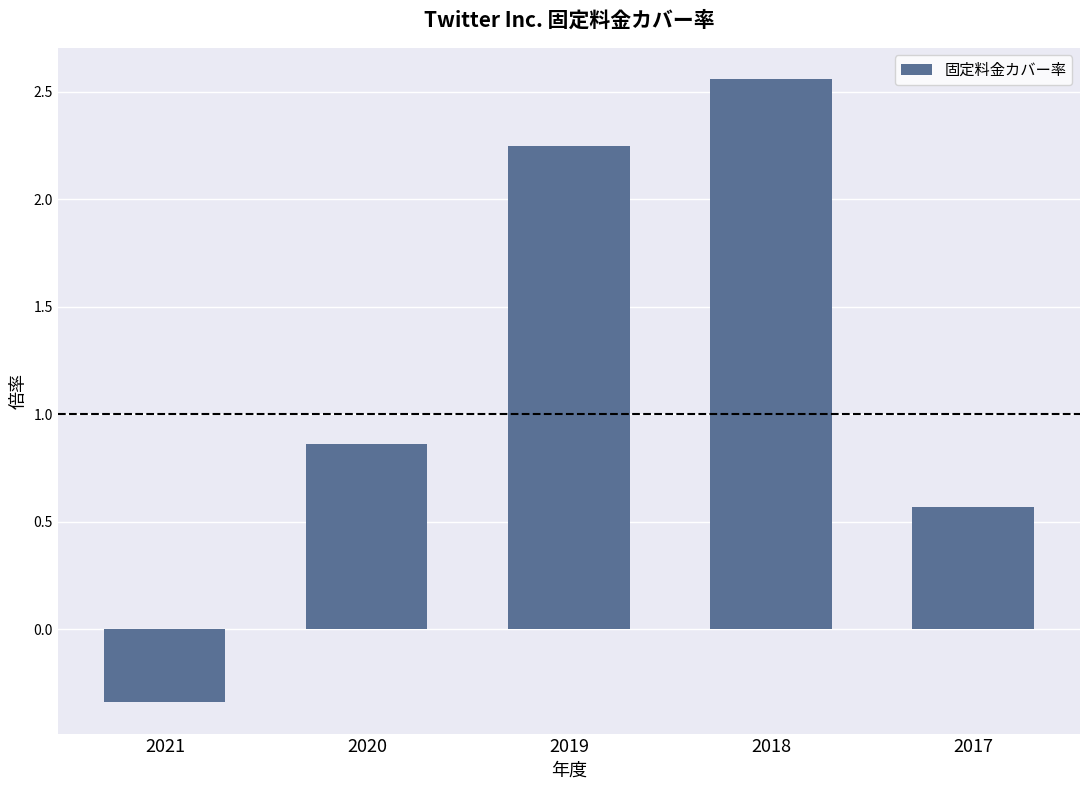

The value at 2017 is 0.6. True or false?

True